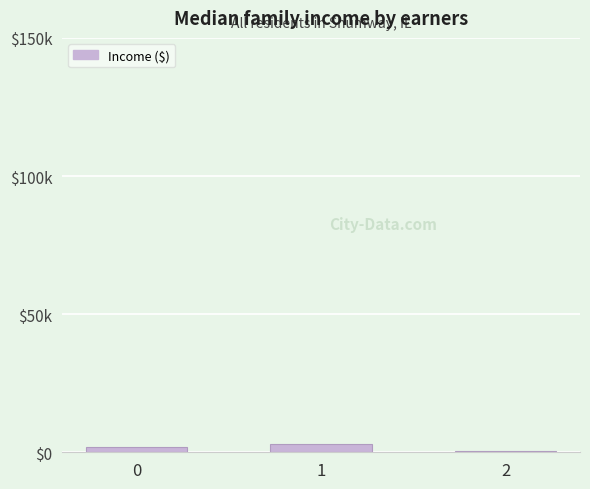

Is it true that the value at 1 is 1008?

False